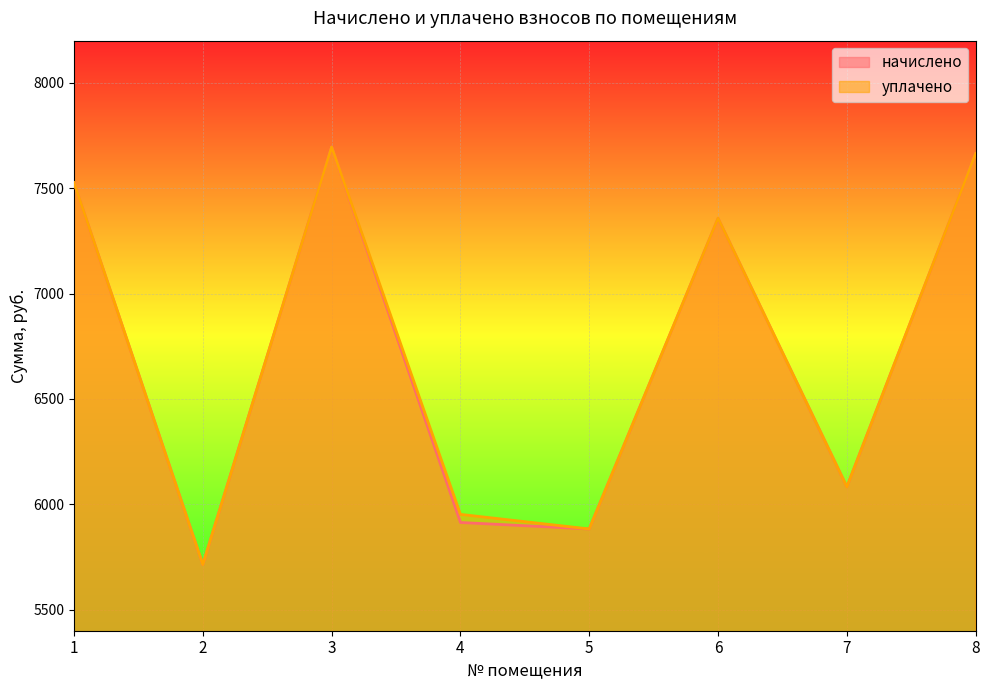

Between 1 and 6, which series saw the biggest shift?

начислено